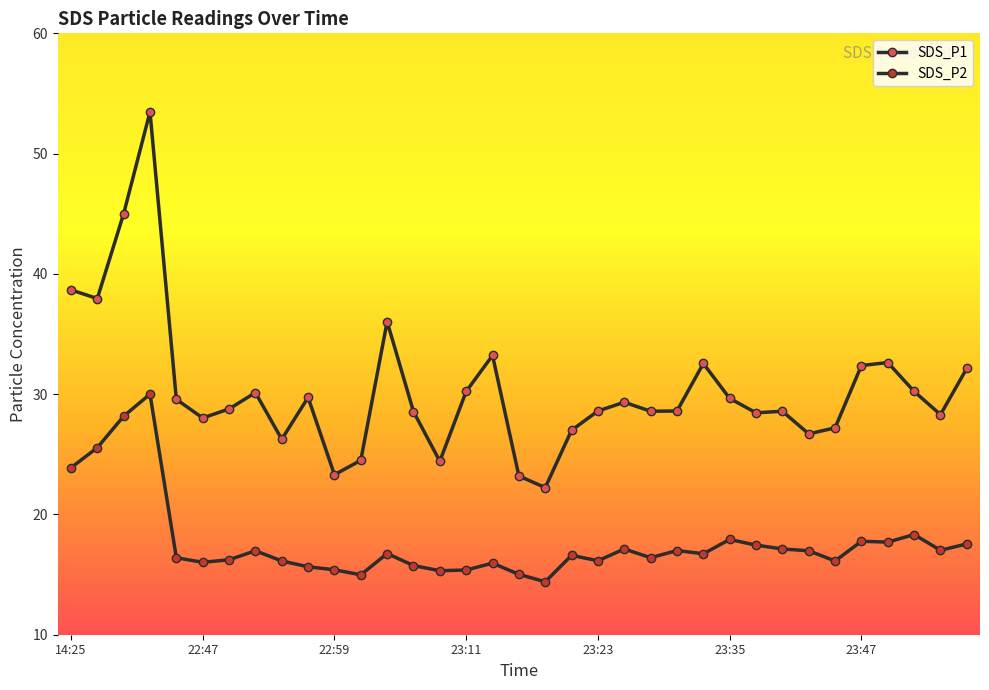

List the series in order of their peak value, highest first.

SDS_P1, SDS_P2